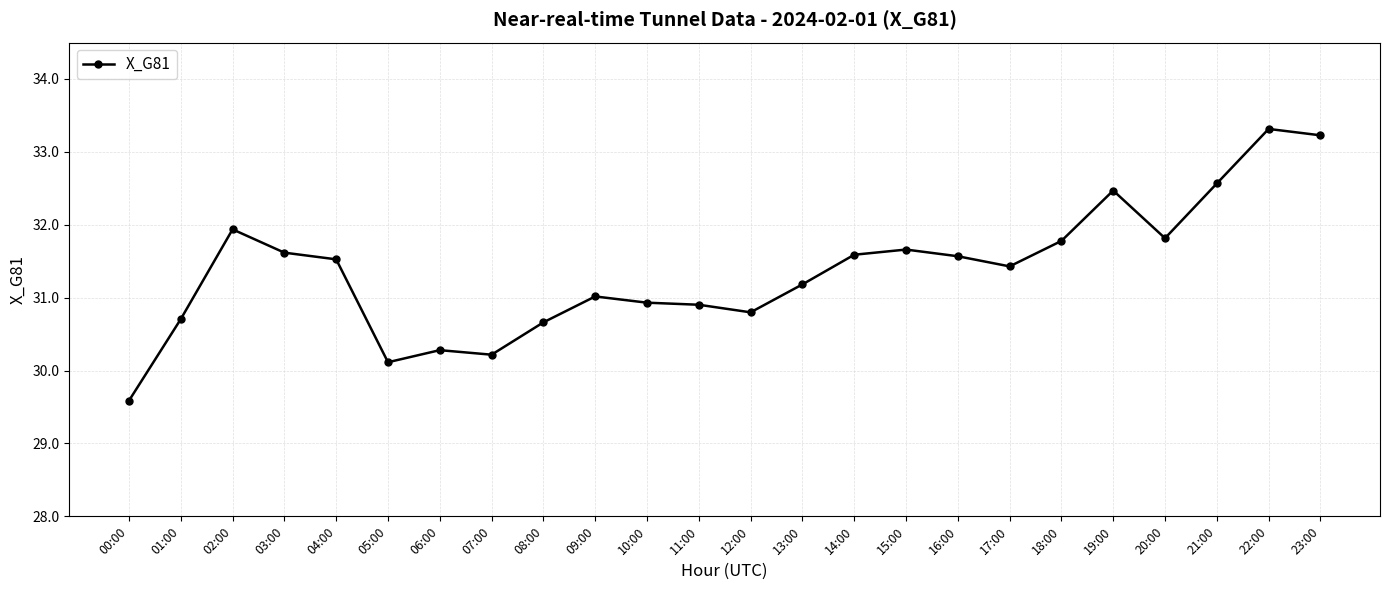

Read the value at 20:00.

31.8